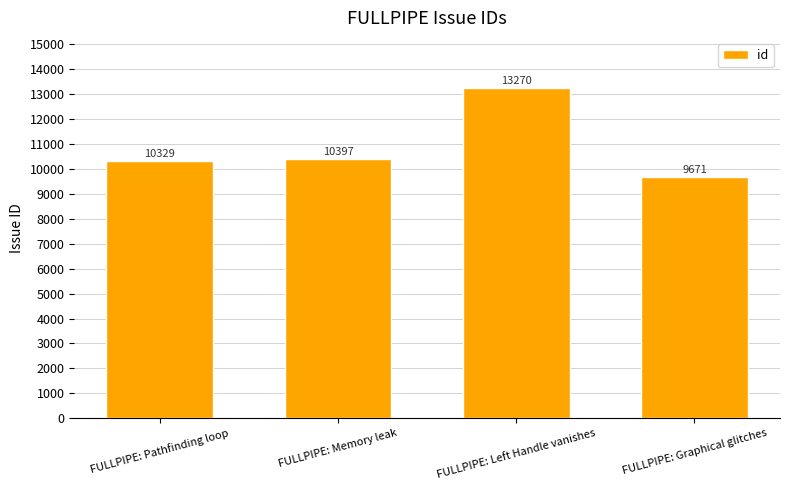

Where is the data nearest to the value 11470?

FULLPIPE: Memory leak